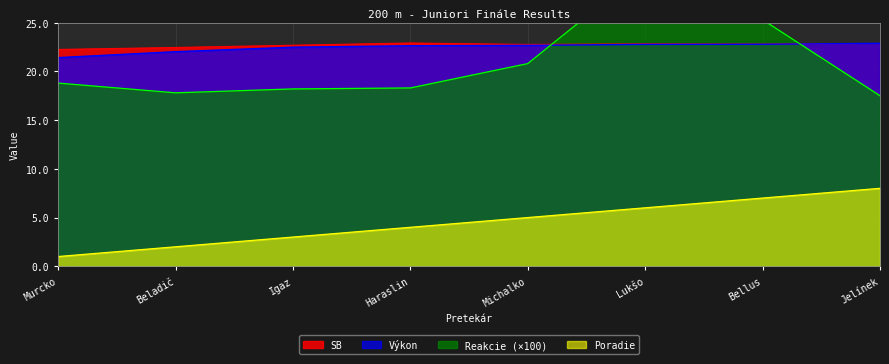

Read the Výkon value at Haraslin.

22.6